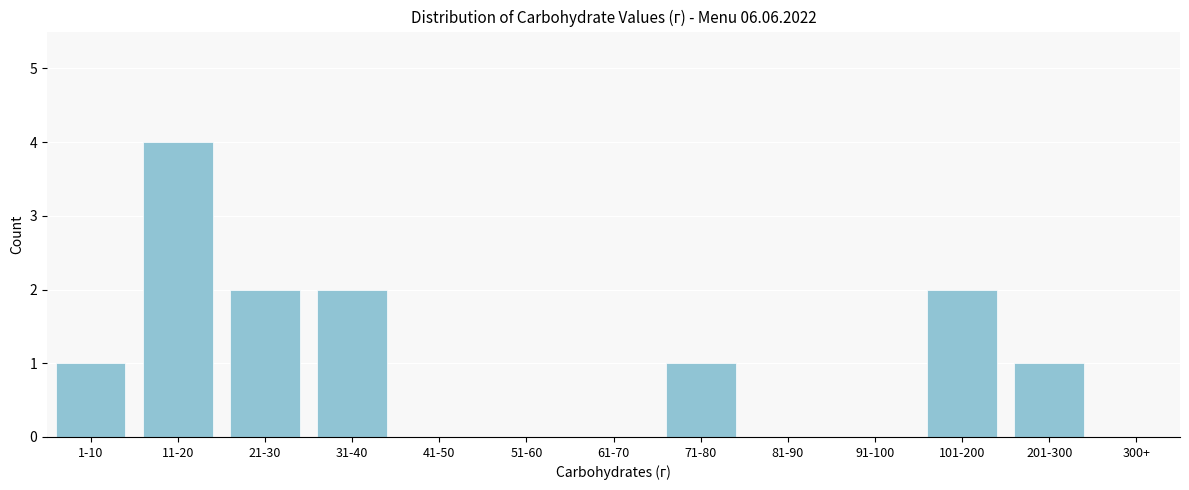

Reading left to right, extract all data points from this chart.

1-10=1	11-20=4	21-30=2	31-40=2	41-50=0	51-60=0	61-70=0	71-80=1	81-90=0	91-100=0	101-200=2	201-300=1	300+=0